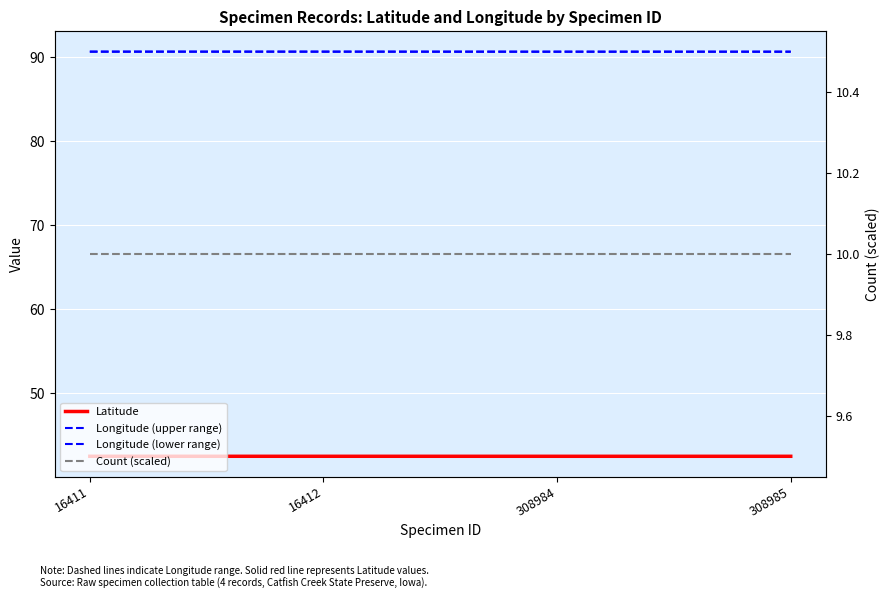

Read the Latitude value at 16411.

42.5